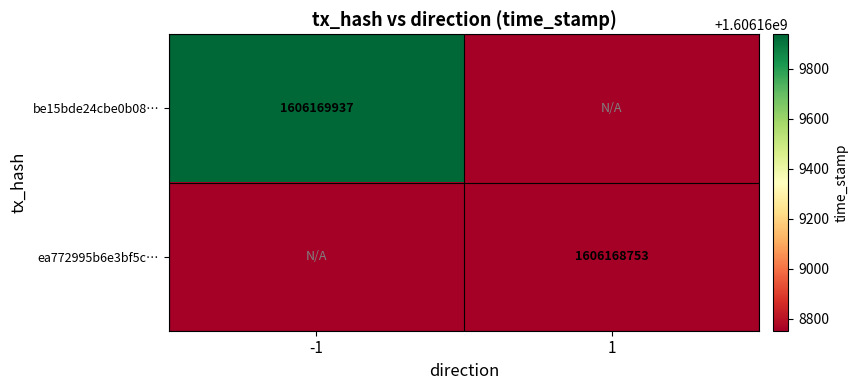

Reading left to right, list all the values displayed in this chart.

be15bde24cbe0b0837665aa5a015f43457ab368: direction=-1	time_stamp=1606169937
ea772995b6e3bf5c9457df157f0f71bc161c357: direction=1	time_stamp=1606168753